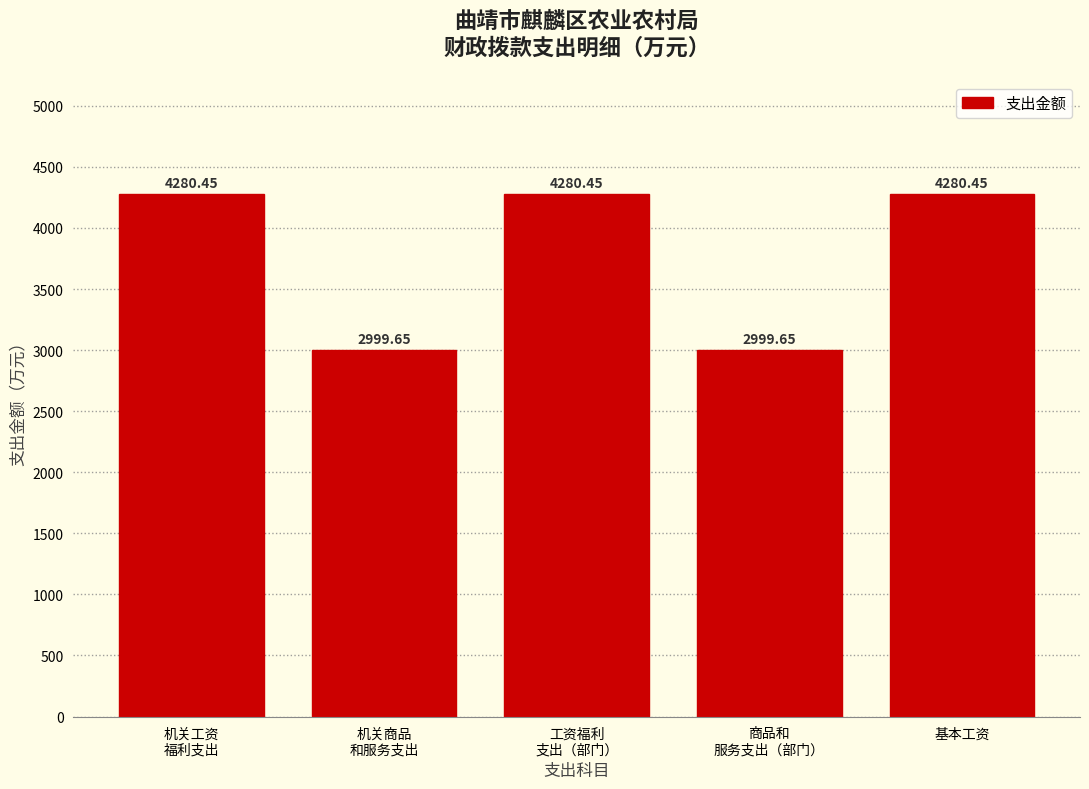

What is the difference between the maximum and minimum values?

1280.8